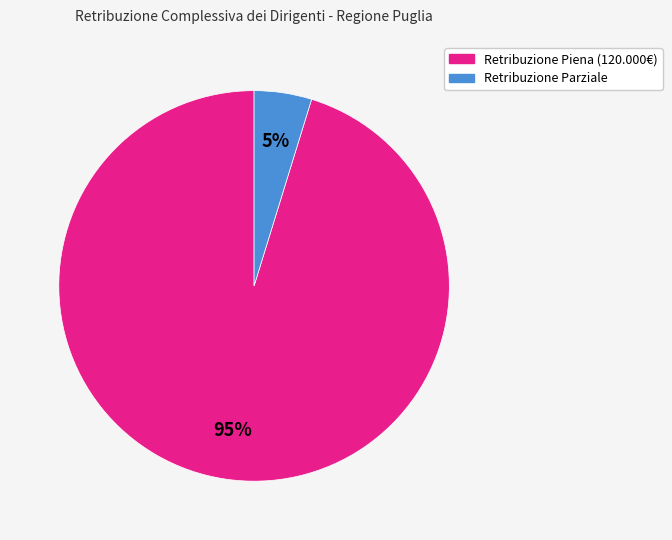

How many slices are in this pie chart?

2